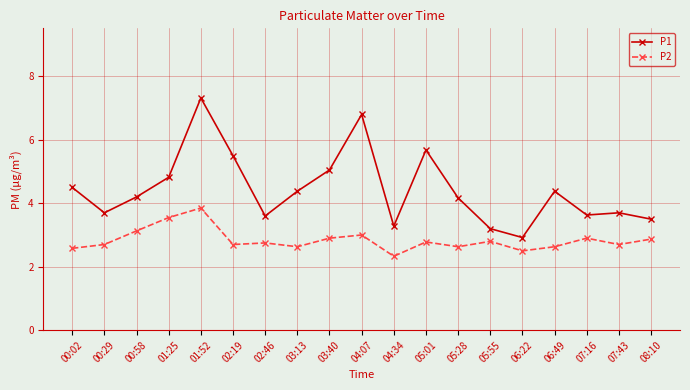

What is the difference between the second highest and second lowest values in the P1 series?

3.6